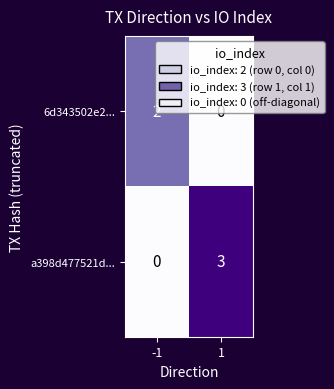

What is the difference between the highest and lowest values at -1?

2